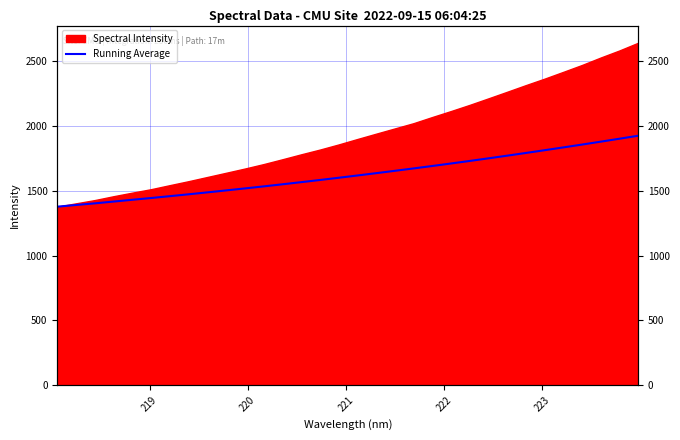

True or false: there are more than 2 points higher than both neighbors.

False